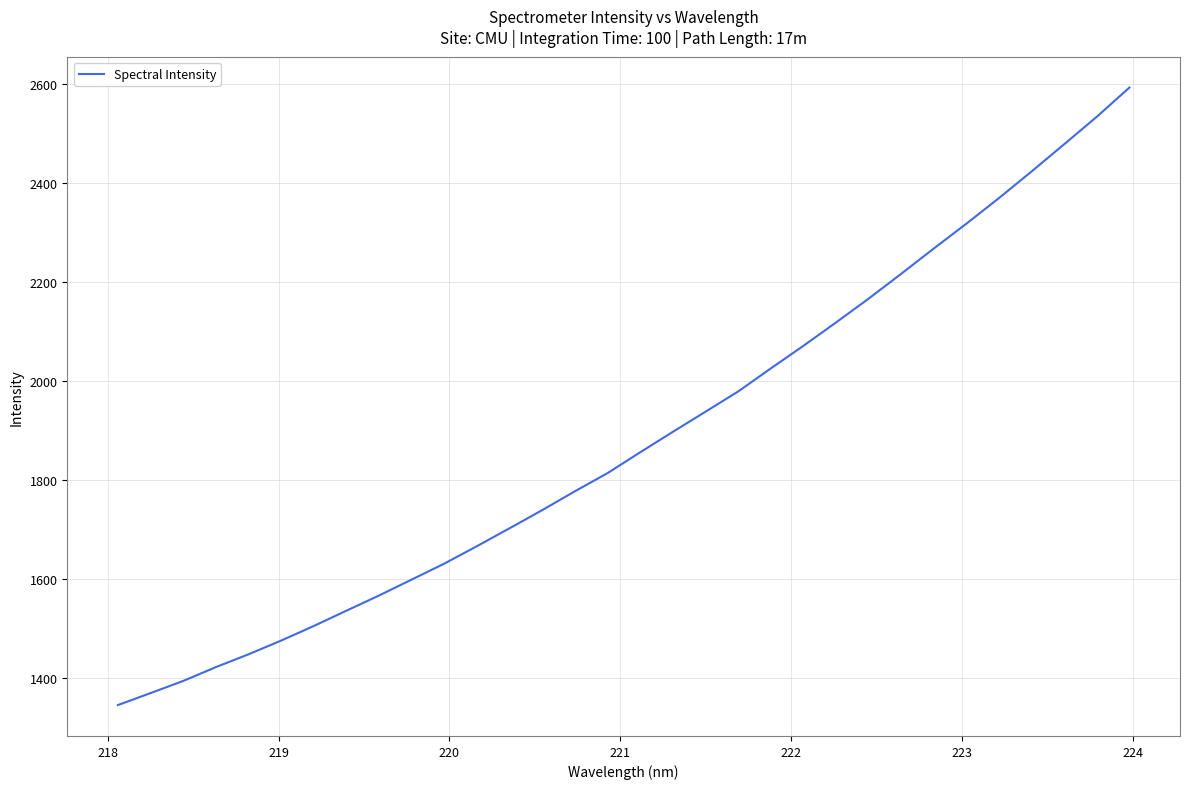

What is the minimum value shown in the chart?

1346.2